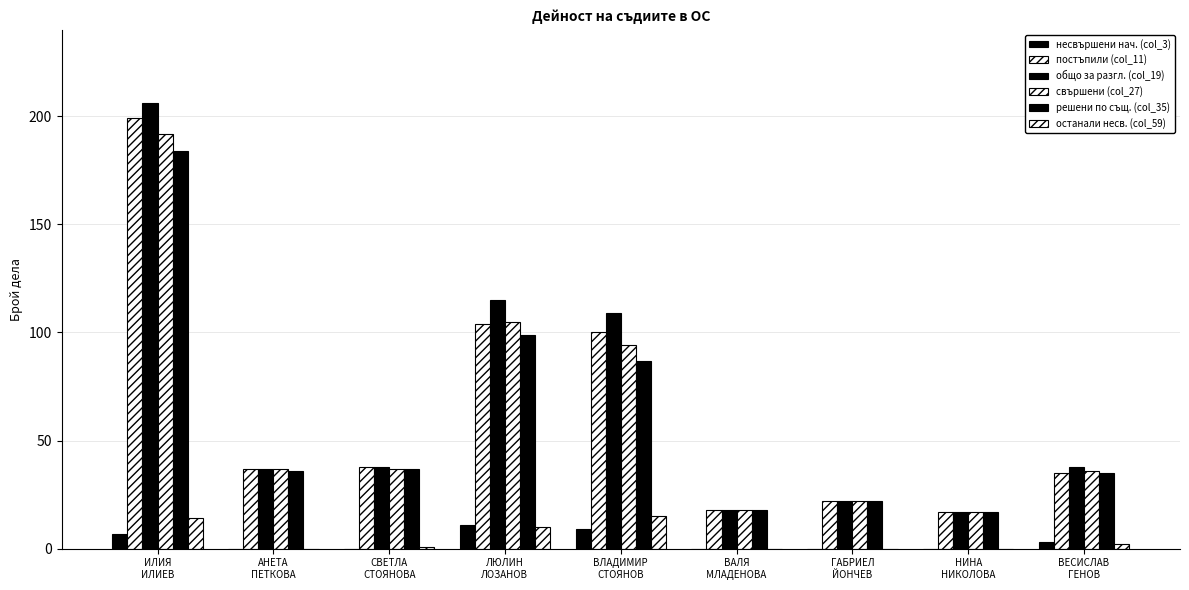

How many categories are shown in the chart?

9